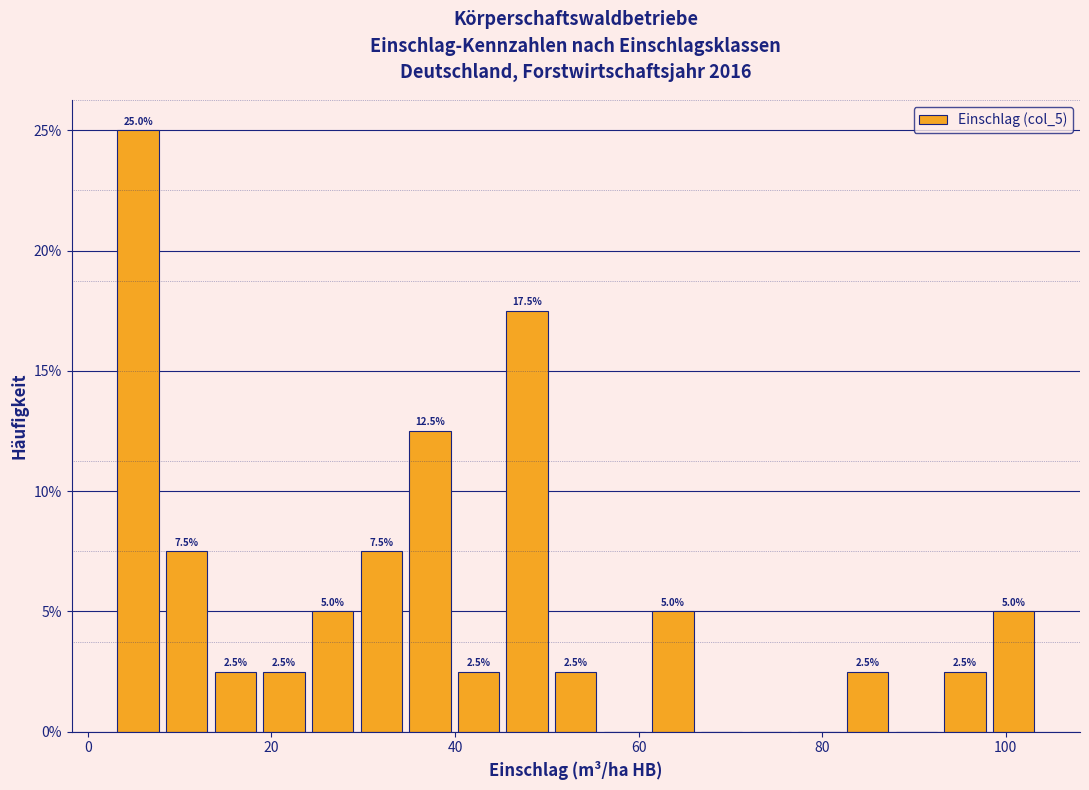

Around what value on the x-axis is the tallest bar? Give the approximate position of its centre, as read against the axis.

6